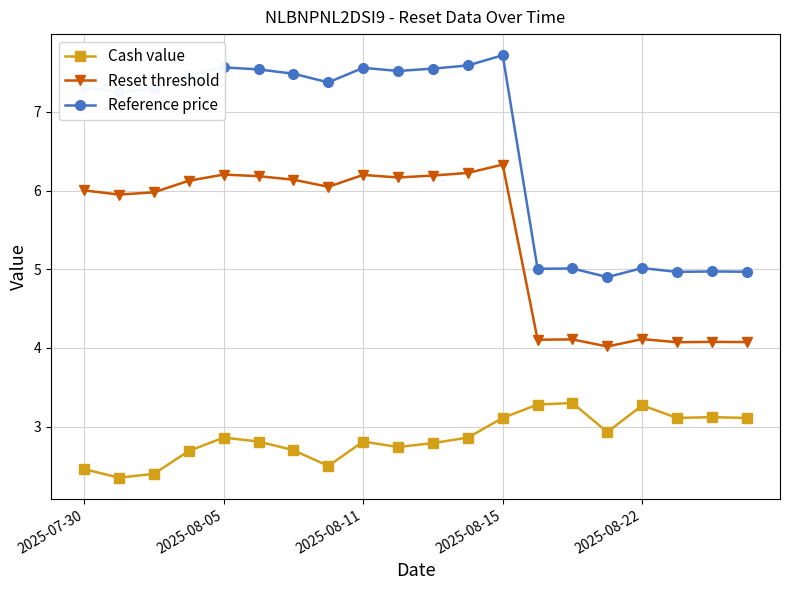

What is the value of the Cash value point at the 19th from the left?

3.1